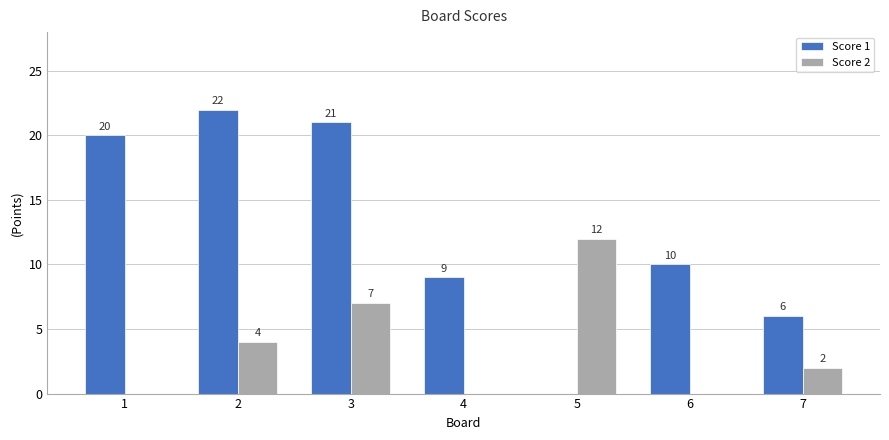

How many series are shown in this chart?

2